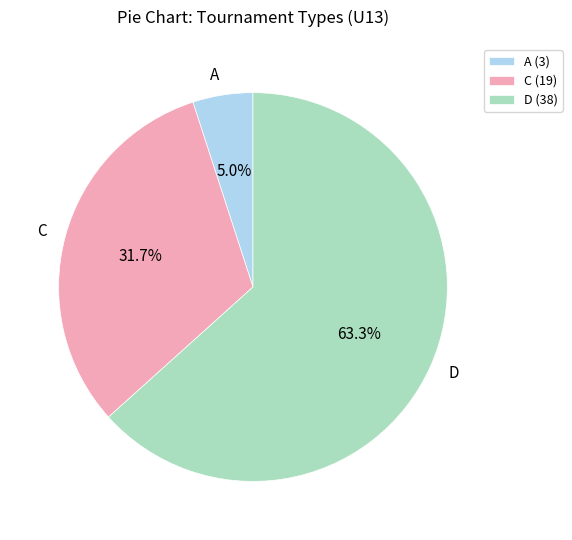

Which has a higher value, D or C?

D